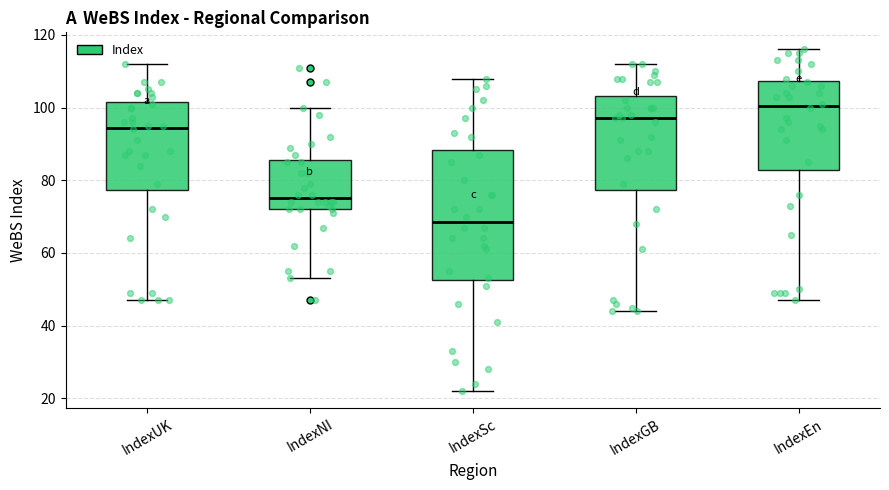

Where is the lower edge of the box for IndexSc on the y-axis? The values are not printed on the chart, so give them approximately, as read against the axis.

52